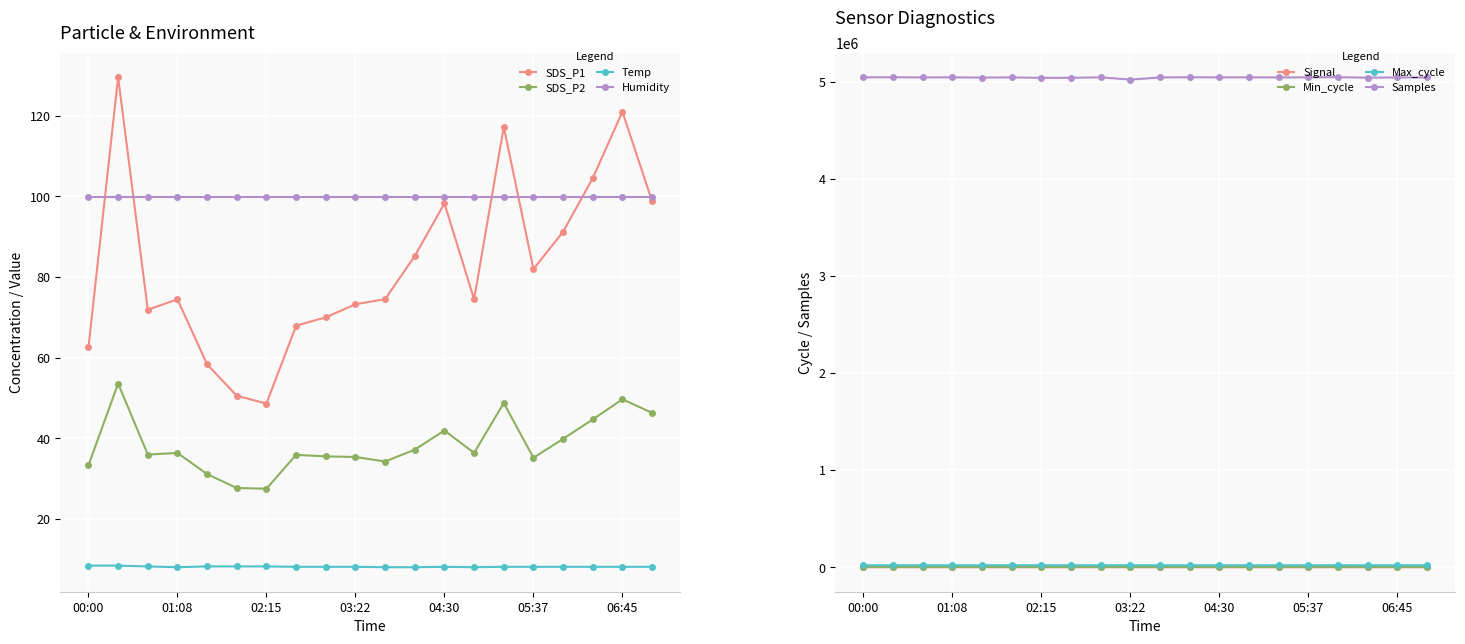

Where is SDS_P2 nearest to the value 40?

06:00